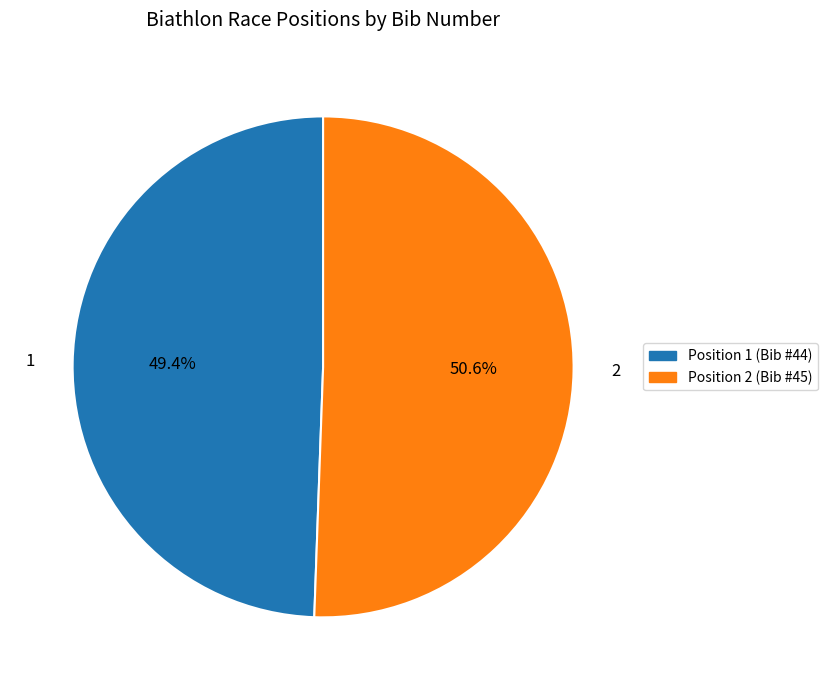

Which category has the biggest portion of the pie?

Position 2 (Bib #45)